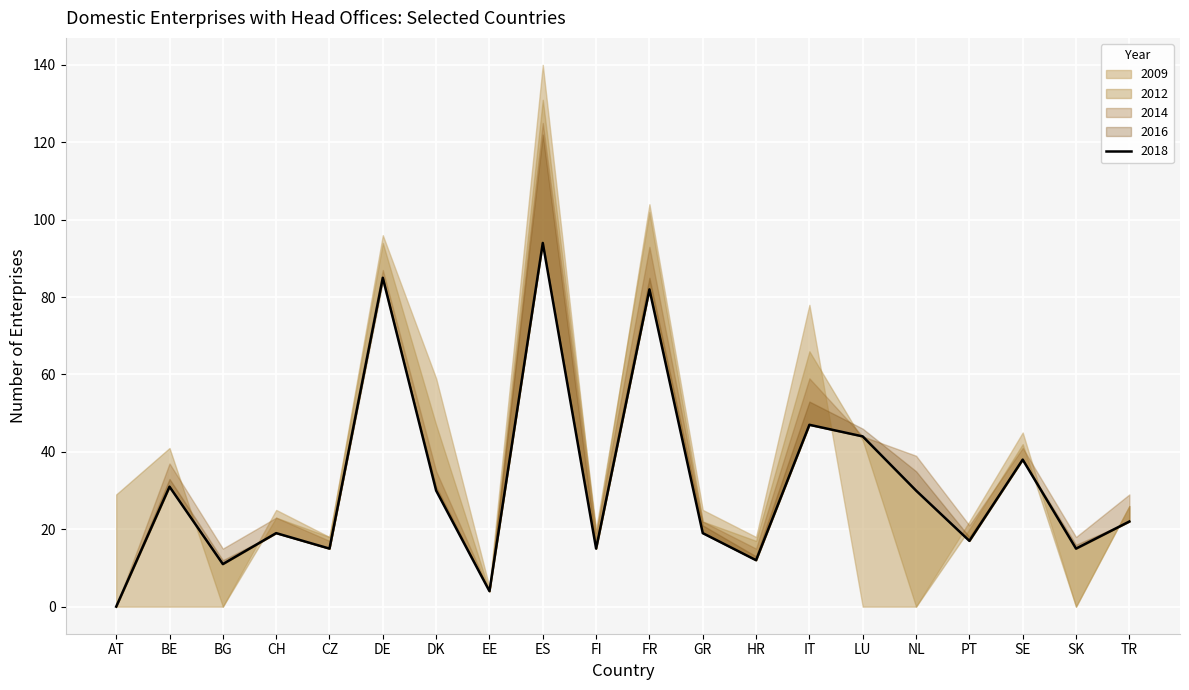

Between FR and DE, which is larger?

FR